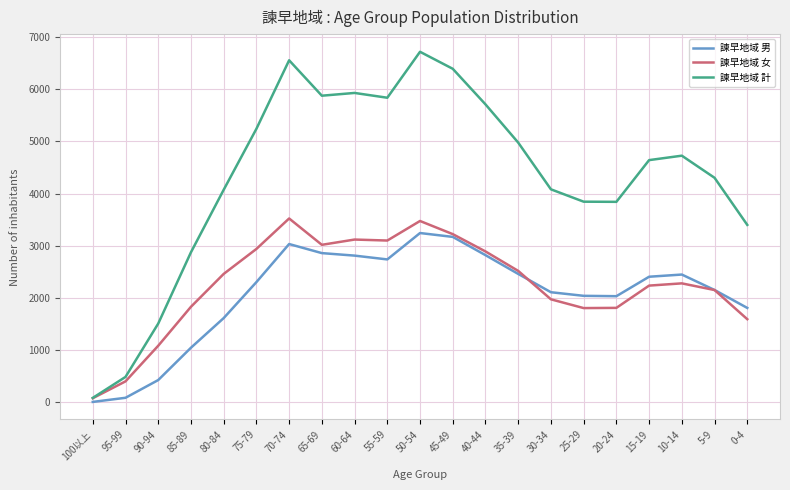

What is the difference between the highest and lowest values at 40-44?

2891